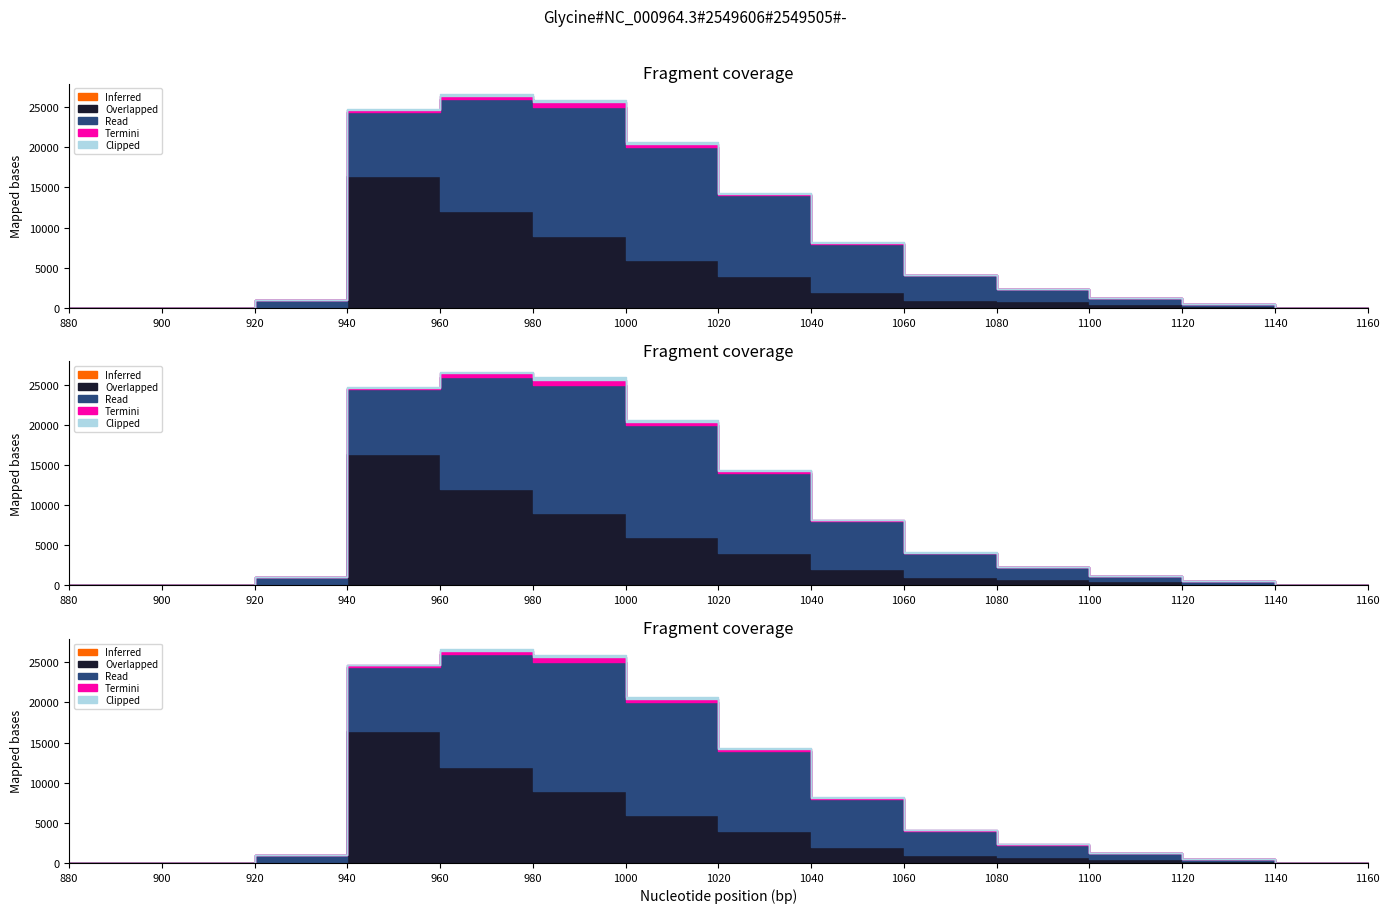

Rank the series by their maximum value, from highest to lowest.

Overlapped, Read, Termini, Clipped, Inferred